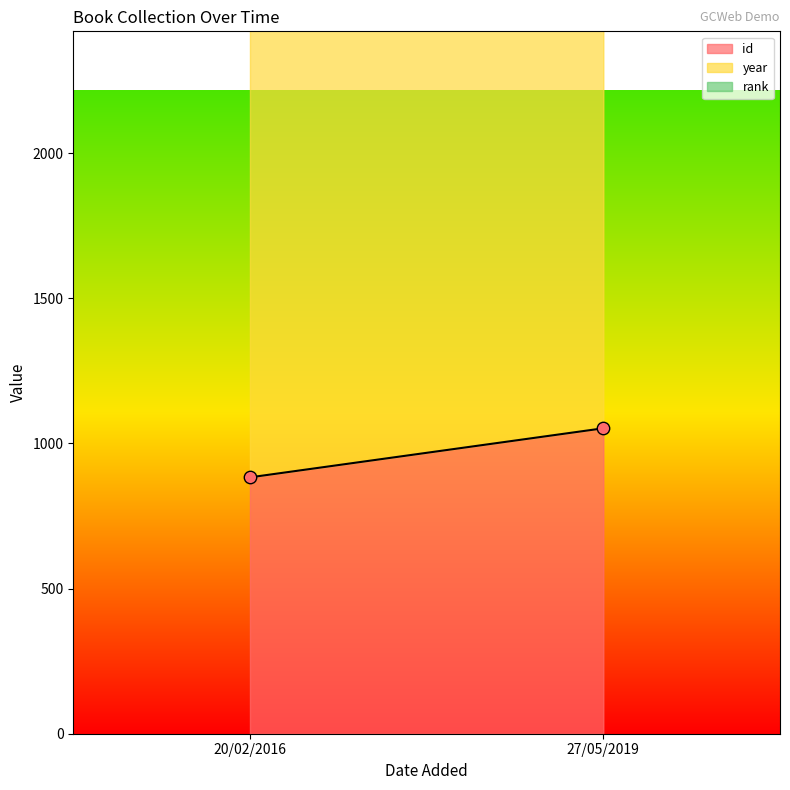

What are all the series names shown in the legend?

id, year, rank